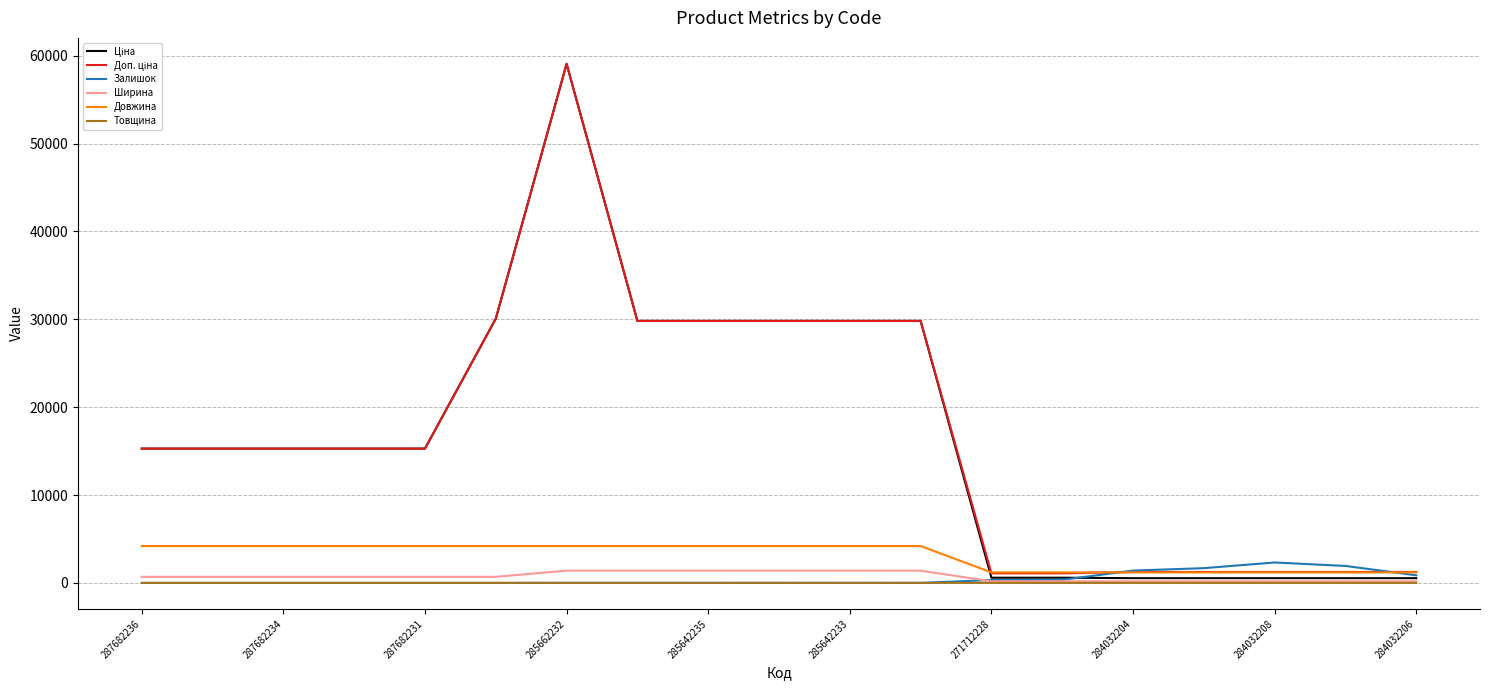

How many lines are shown in the chart?

6